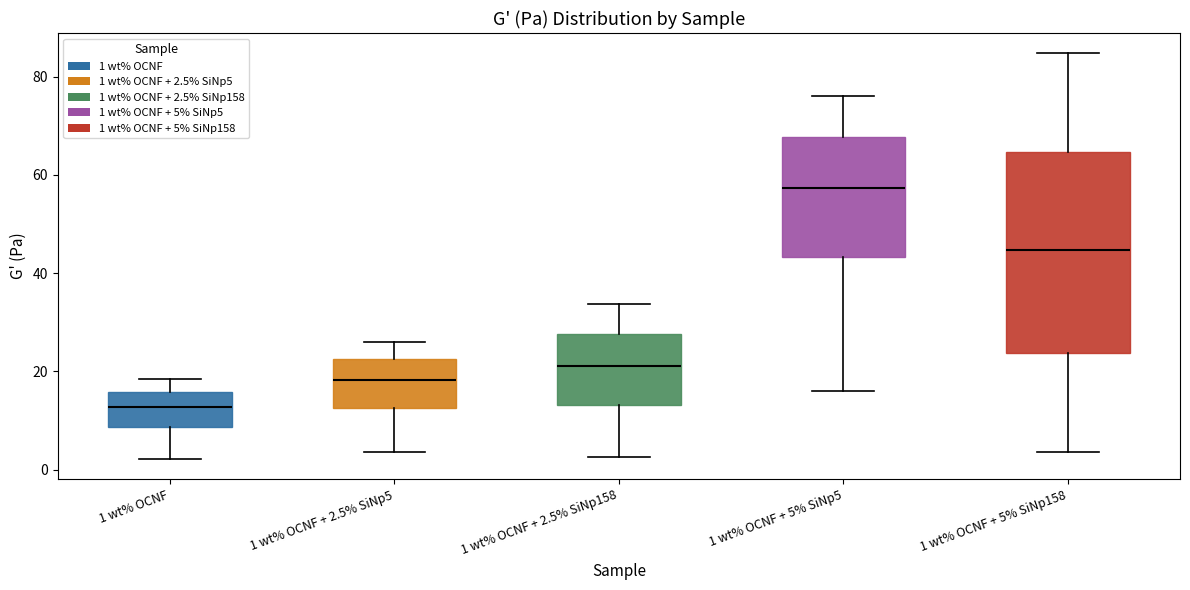

Reading left to right, transcribe this box plot: for each box, give where its median line is, the range the box spans, and where its two whiskers end, as read against the y-axis. The values are not printed on the chart, so give them approximately, as read against the axis.

1 wt% OCNF: median 12, box 8 to 16, whiskers 2 to 18
1 wt% OCNF + 2.5% SiNp5: median 18, box 12 to 22, whiskers 4 to 26
1 wt% OCNF + 2.5% SiNp158: median 22, box 14 to 28, whiskers 2 to 34
1 wt% OCNF + 5% SiNp5: median 58, box 44 to 68, whiskers 16 to 76
1 wt% OCNF + 5% SiNp158: median 44, box 24 to 64, whiskers 4 to 84